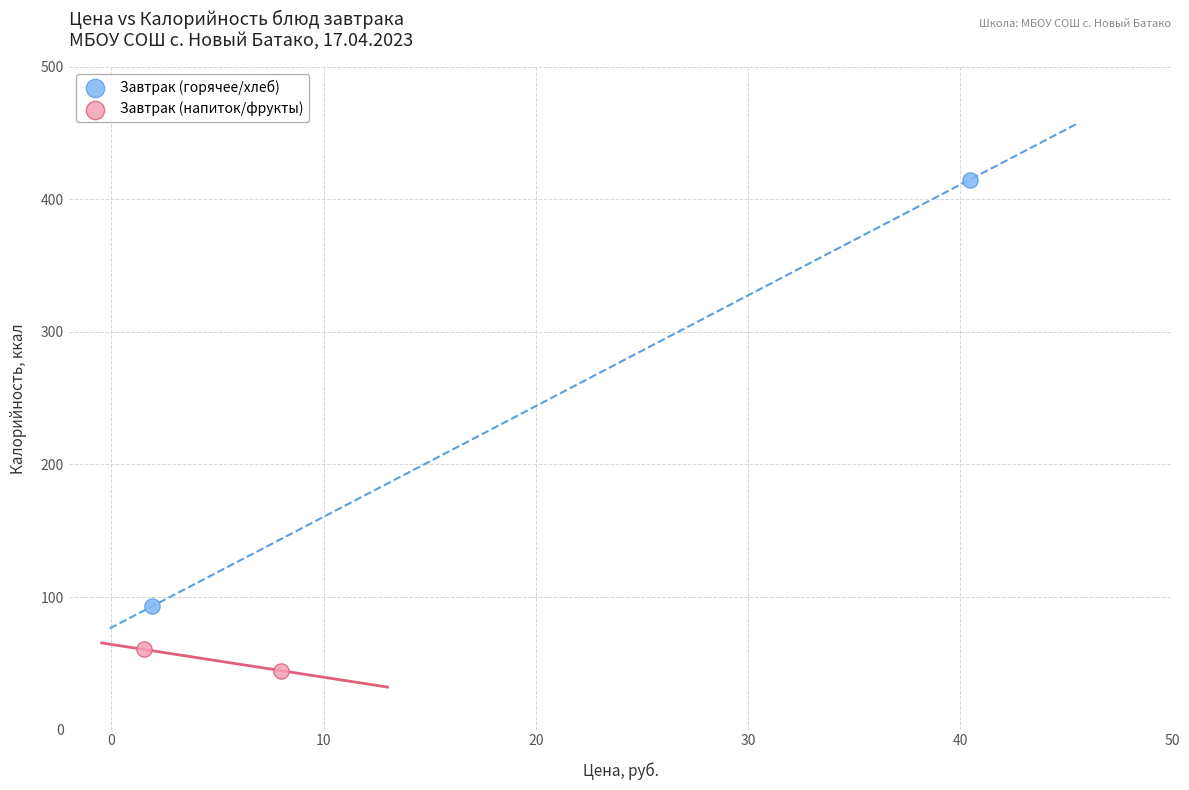

What are all the series names shown in the legend?

Завтрак (горячее/хлеб), Завтрак (напиток/фрукты)